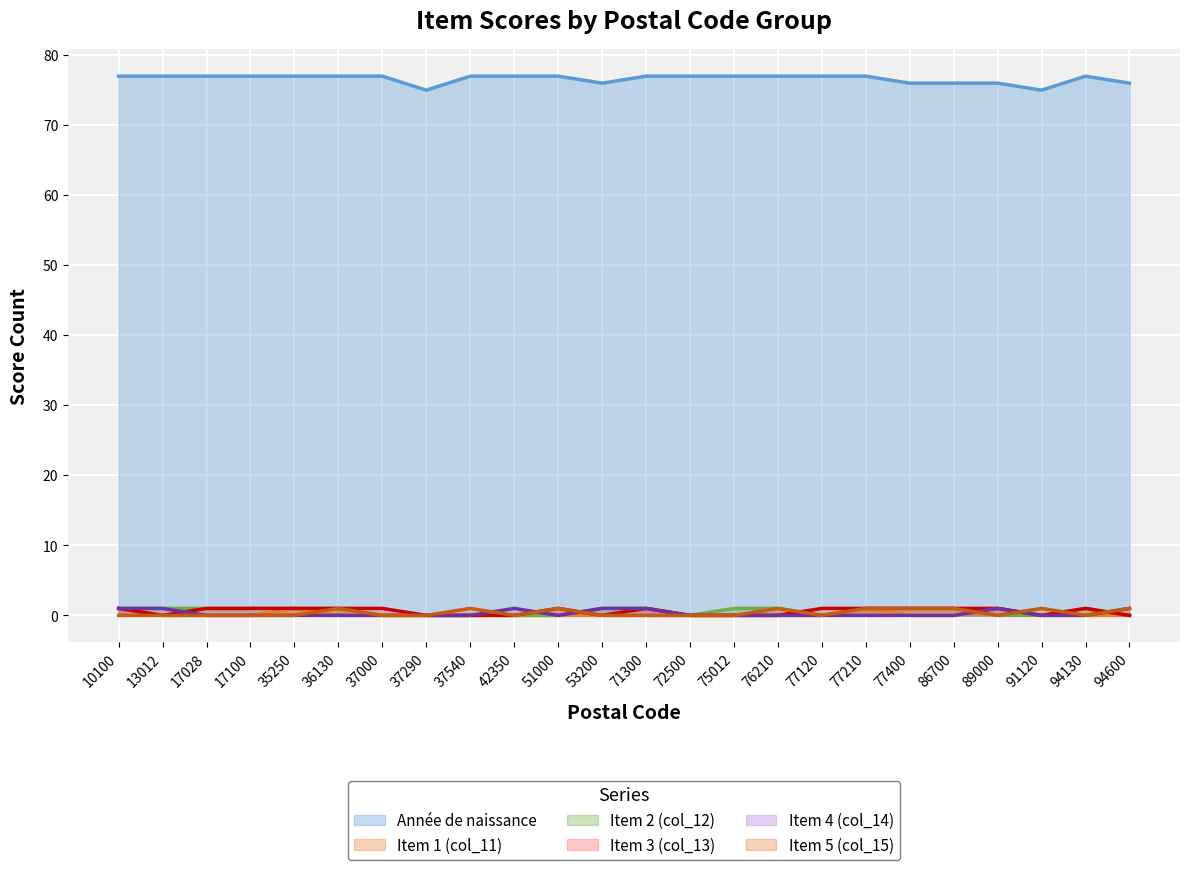

In Item 2 (col_12), how many points are lower than both neighbors (excluding endpoints)?

2